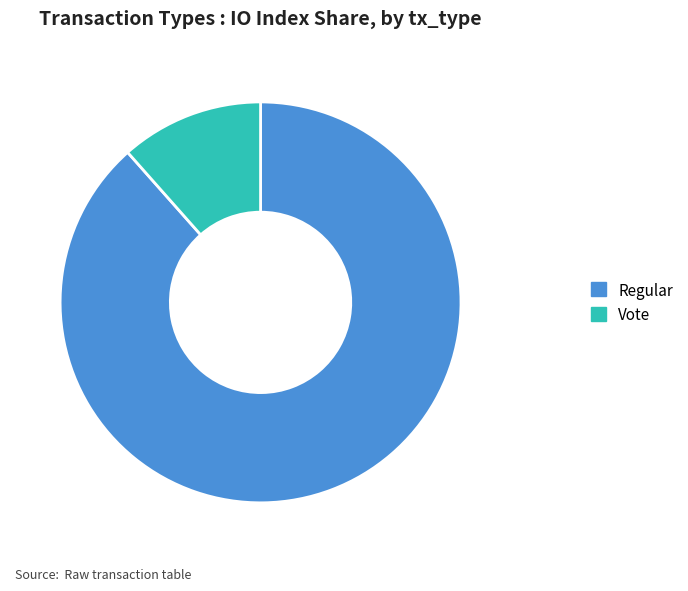

Is it true that Regular is 78% of the pie?

False